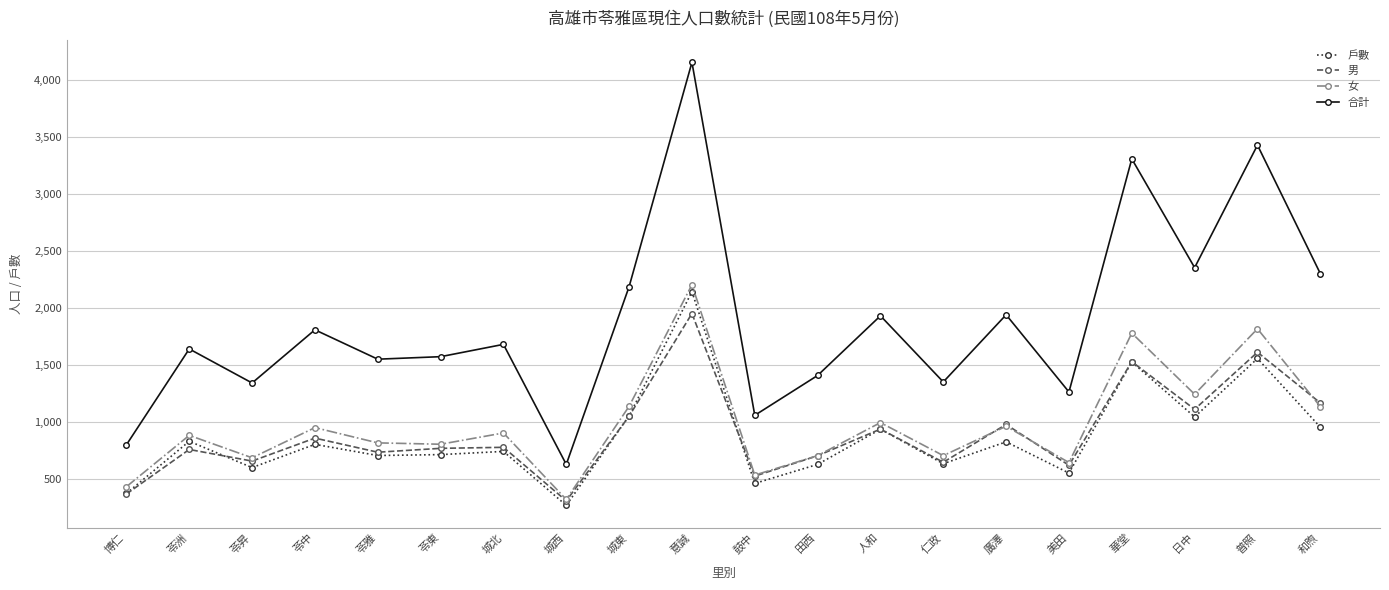

What is the sum of the 男 values at 城北 and 廣澤?

1757